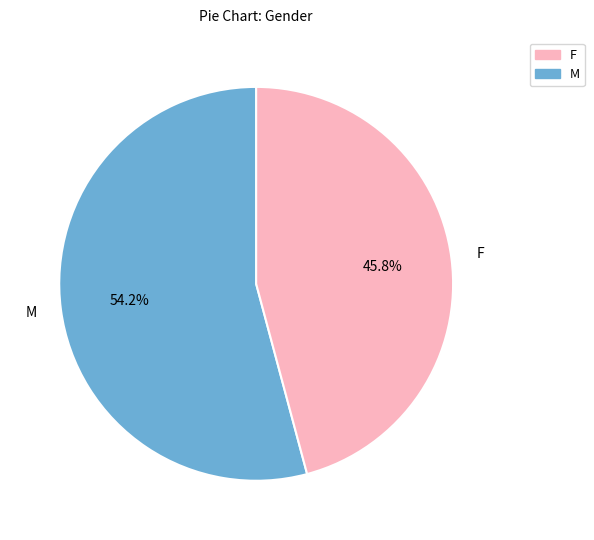

Does any single category account for the majority?

Yes